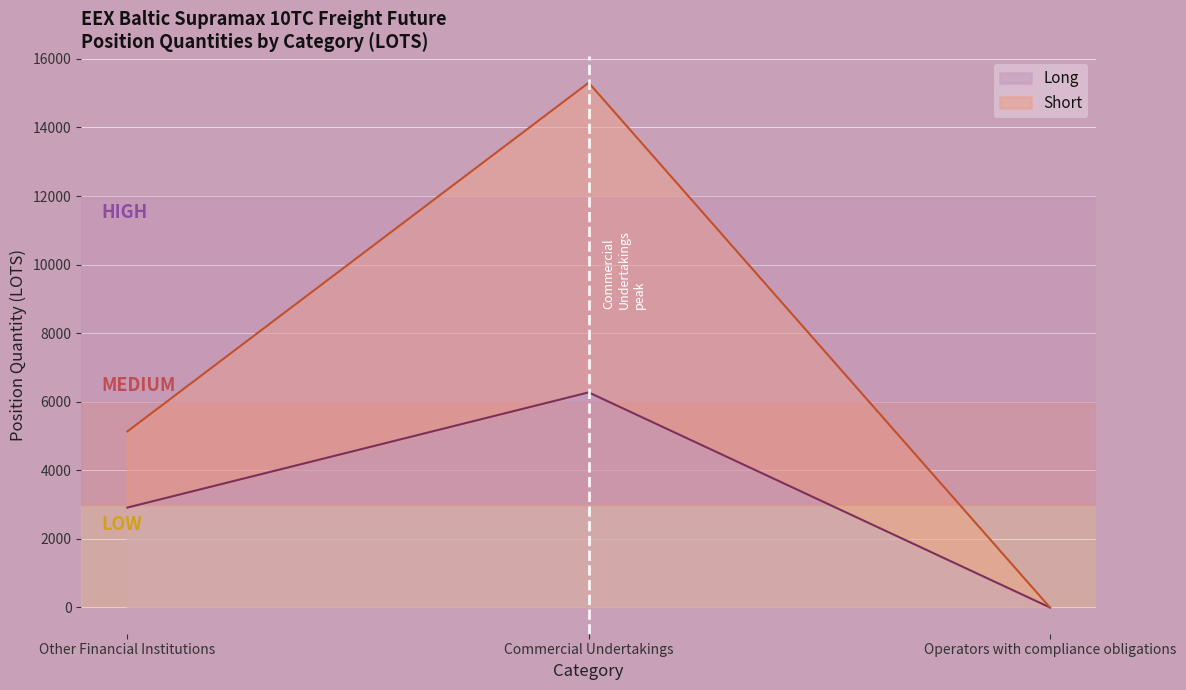

What is the difference between the Long values at Operators with compliance obligations and Other Financial Institutions?

2914.1